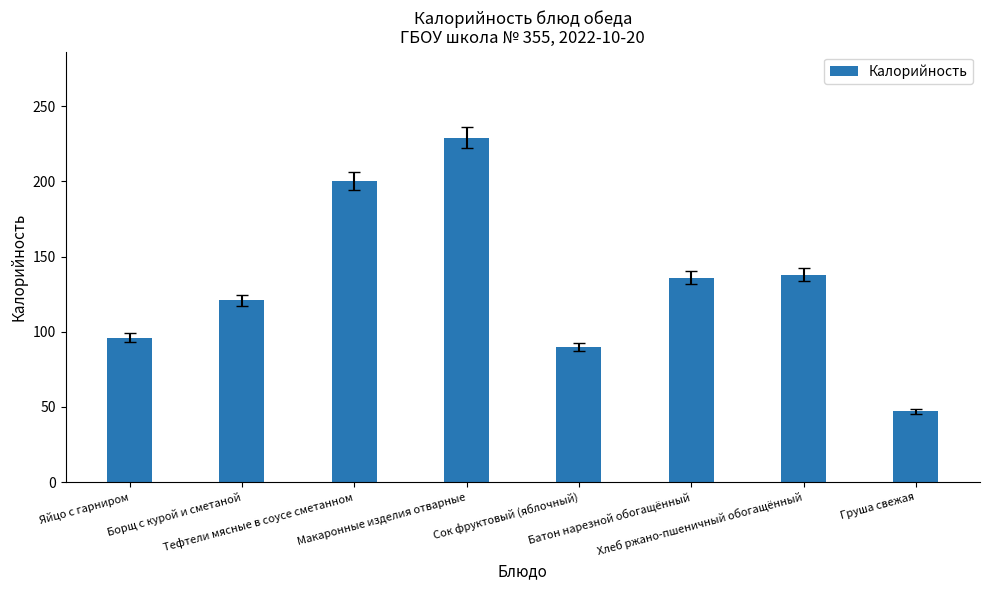

Approximately how many times larger is the value at Макаронные изделия отварные compared to Сок фруктовый (яблочный)?

2.5